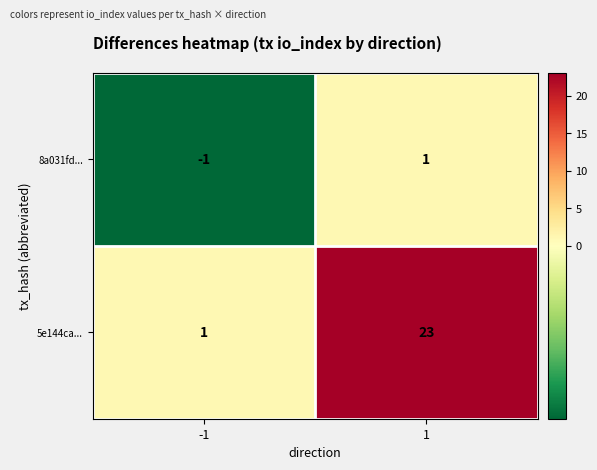

Which label corresponds to the smallest value in the chart?

-1